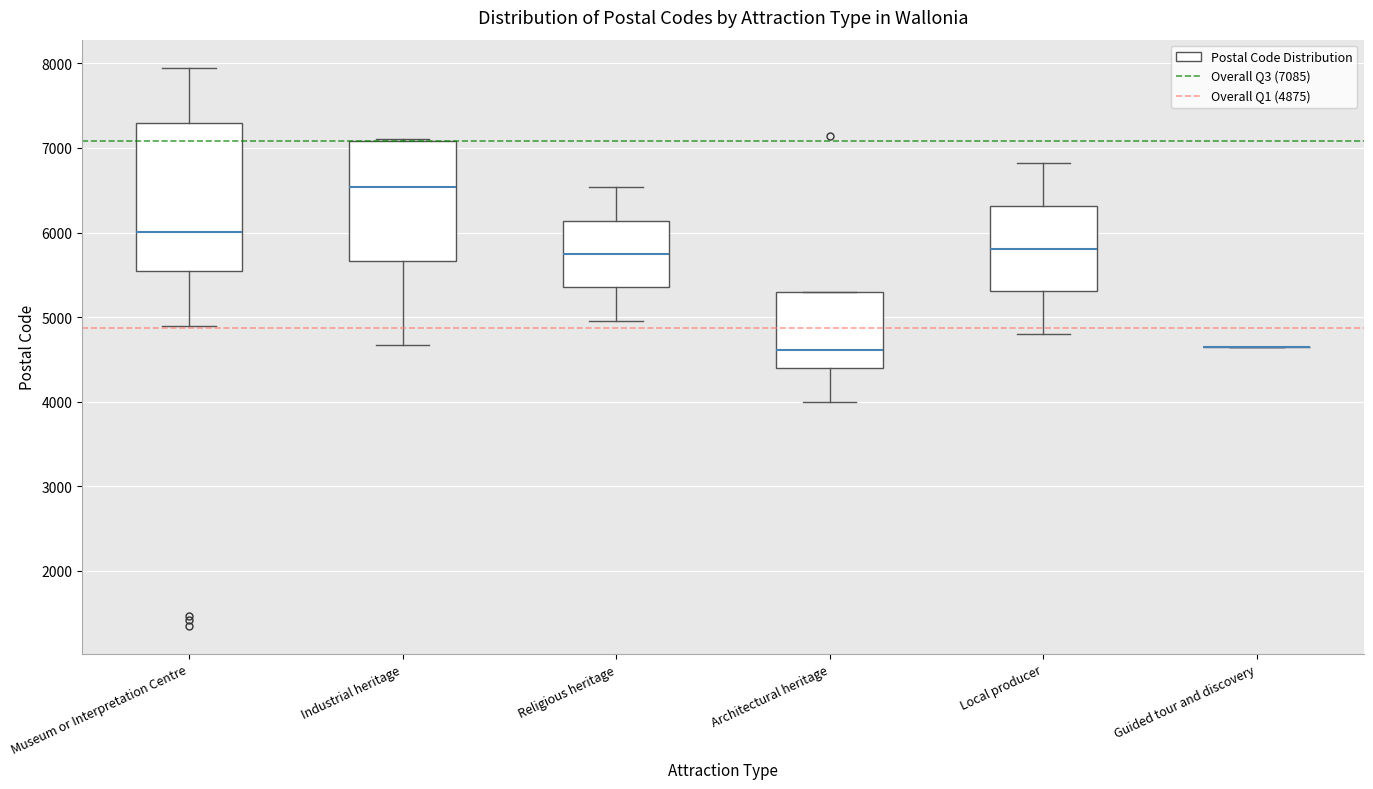

Where does the median line of the box for Museum or Interpretation Centre sit on the y-axis? The values are not printed on the chart, so give them approximately, as read against the axis.

6000